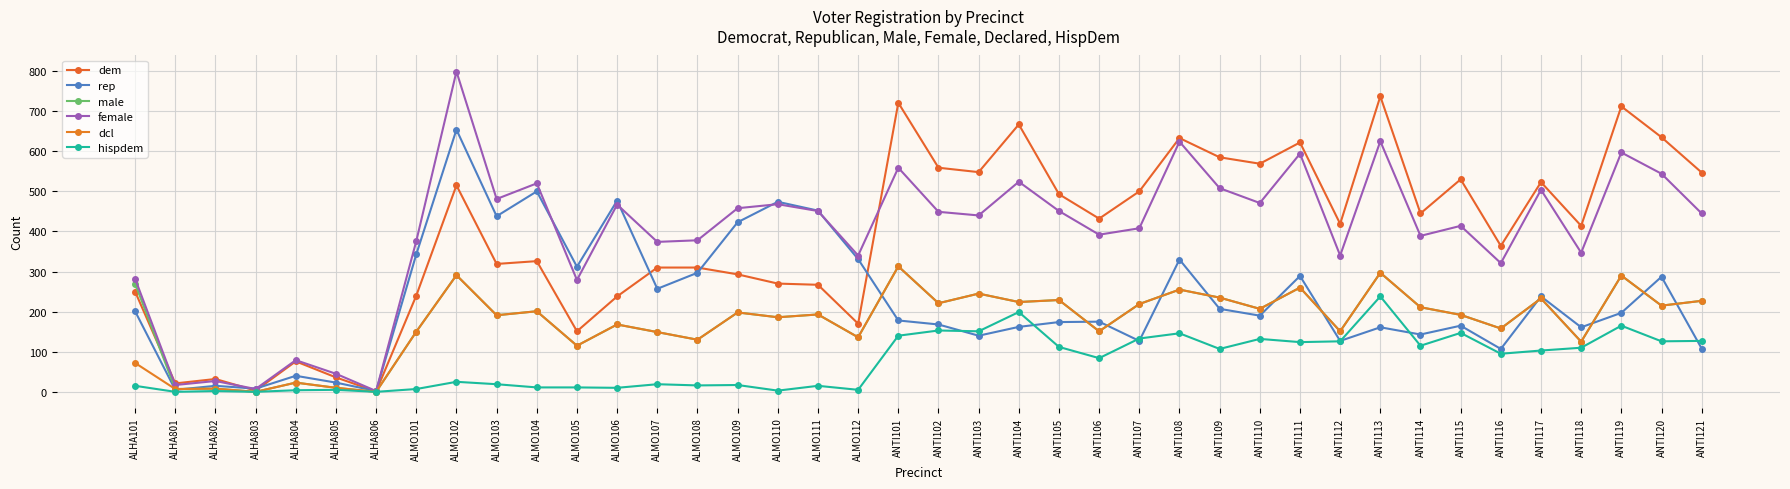

Which category has the lowest value in the dcl series?

ALHA803